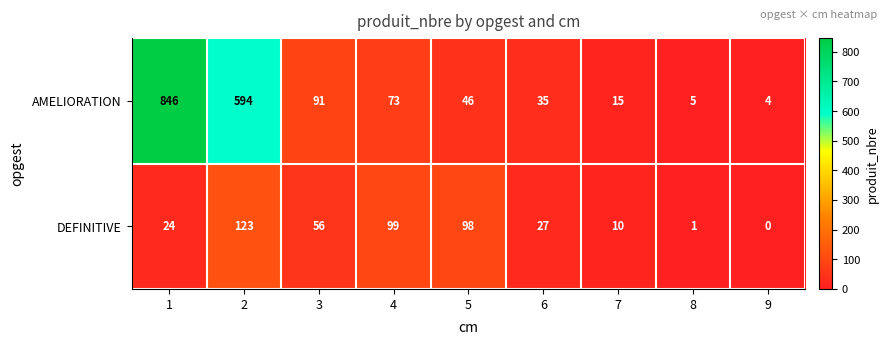

Reading left to right, transcribe all the data shown in this chart.

AMELIORATION: 1=846	2=594	3=91	4=73	5=46	6=35	7=15	8=5	9=4
DEFINITIVE: 1=24	2=123	3=56	4=99	5=98	6=27	7=10	8=1	9=0